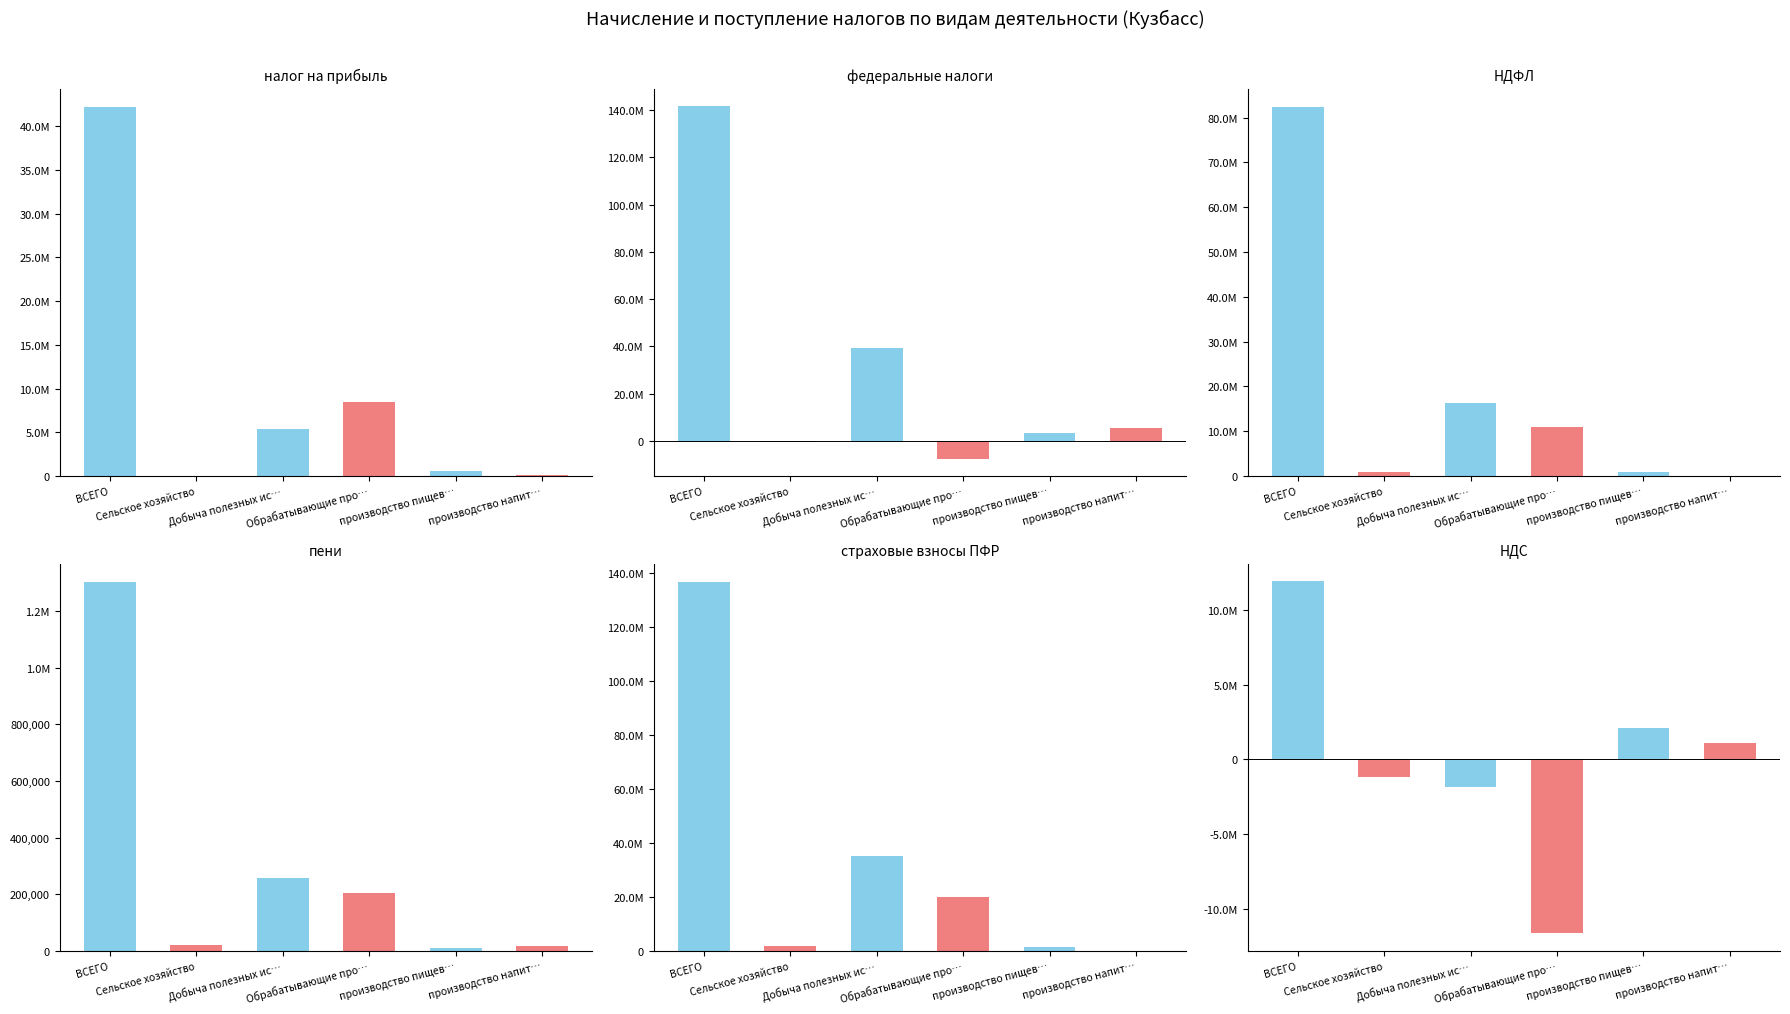

What is the approximate value of col_42 (пени) at Сельское хозяйство?

20425